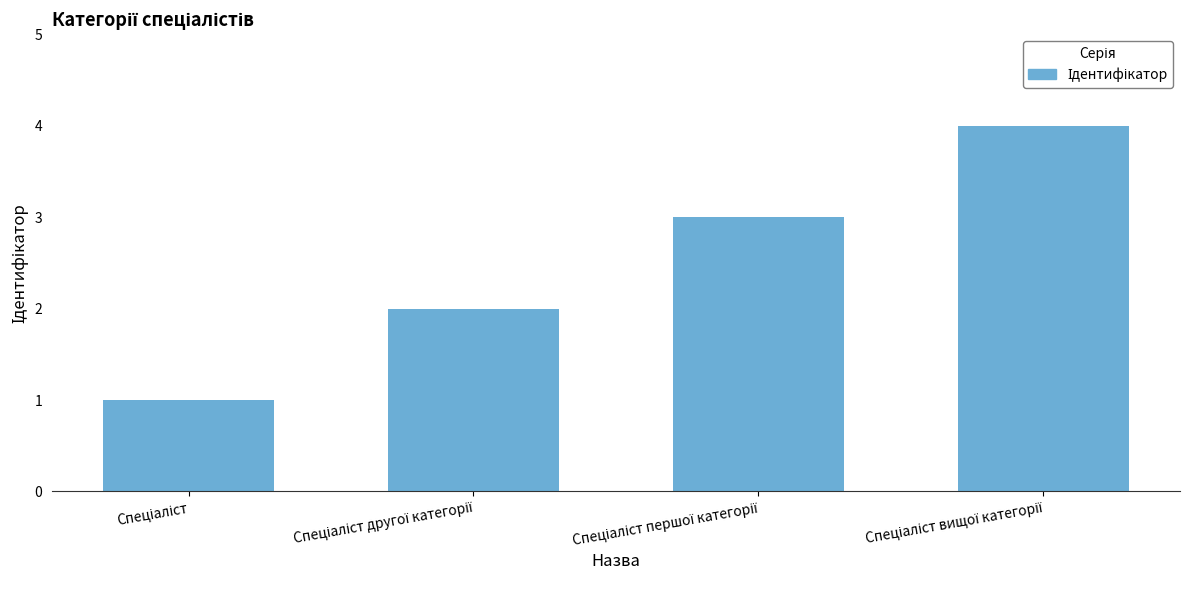

What is the maximum value shown in the chart?

4